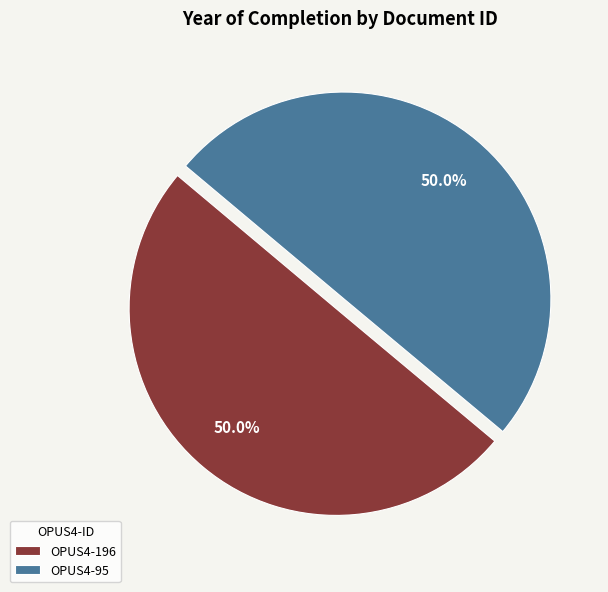

Combined, do OPUS4-95 and OPUS4-196 account for over 50%?

Yes